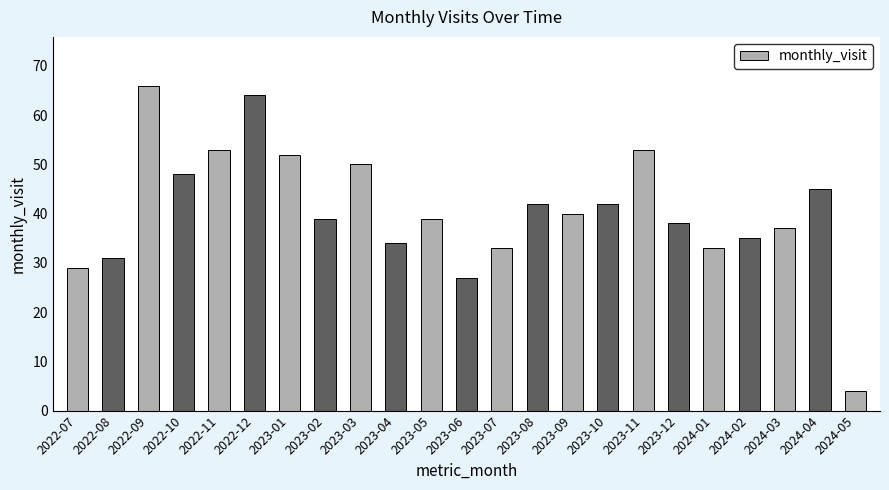

Reading left to right, transcribe all the data shown in this chart.

29	31	66	48	53	64	52	39	50	34	39	27	33	42	40	42	53	38	33	35	37	45	4